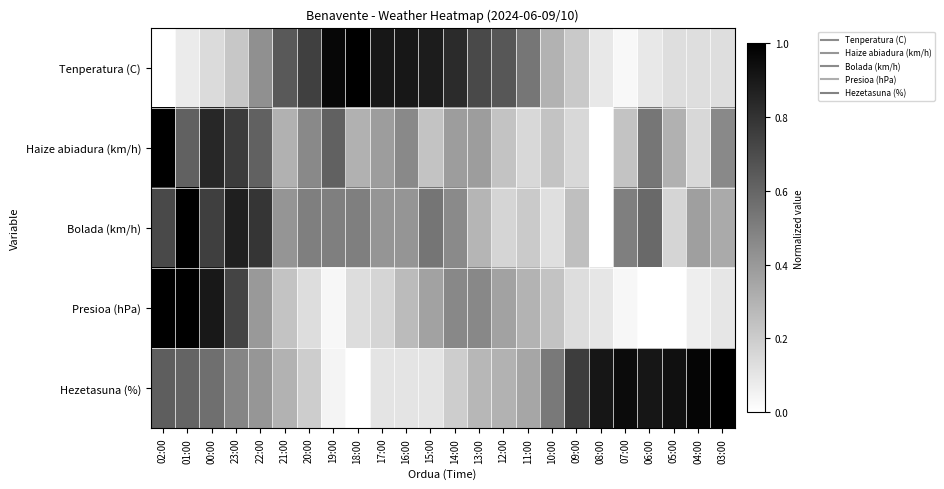

What is the total value across all series at 05:00?

1.5